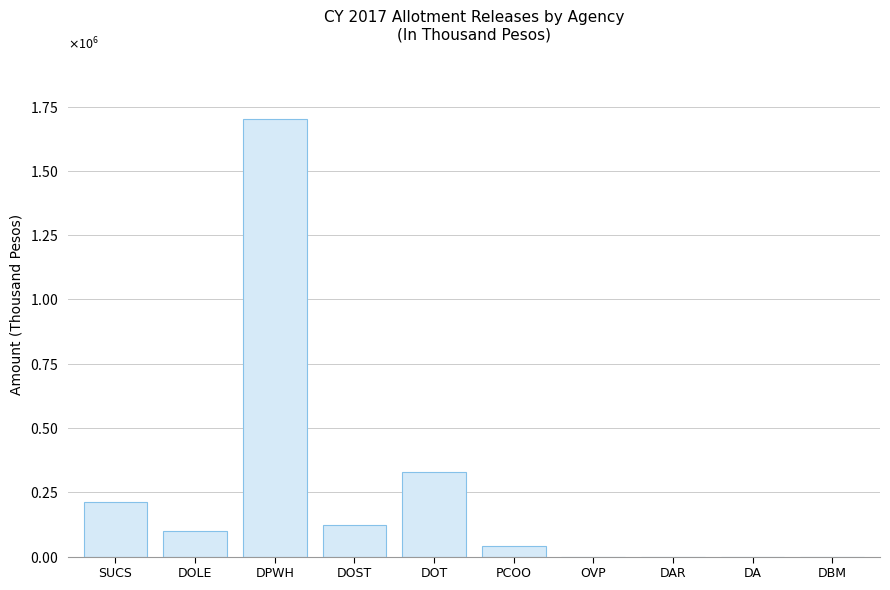

Are the bars horizontal?

No